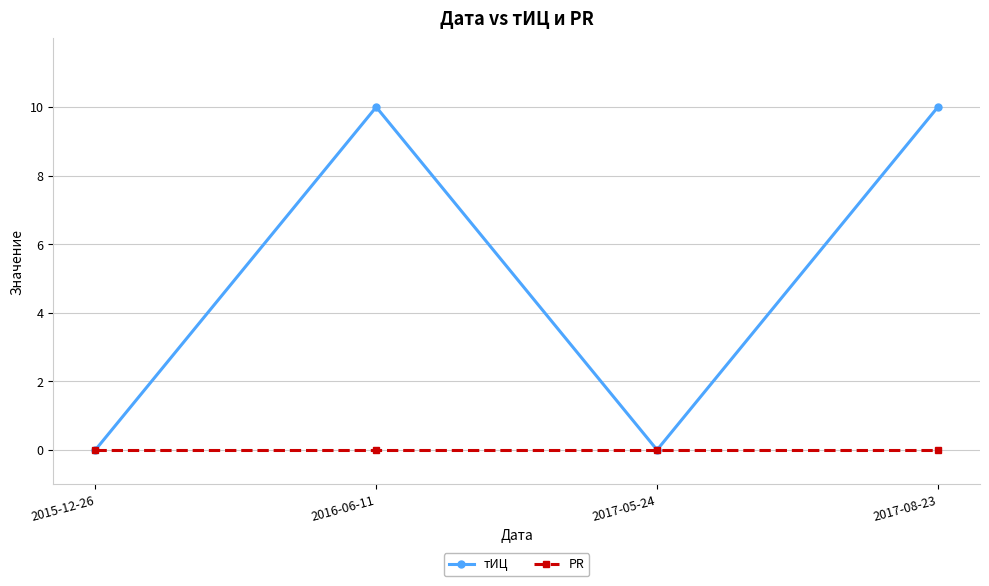

What position from the right is 2017-08-23?

1